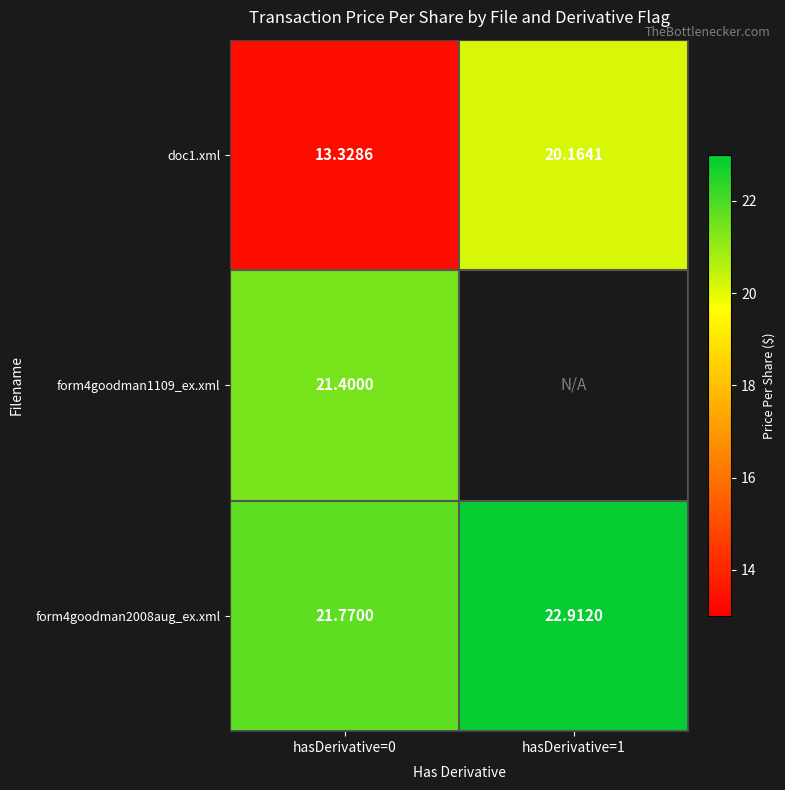

True or false: form4goodman2008aug_ex.xml has a value of 22.9 at hasDerivative=1.

True